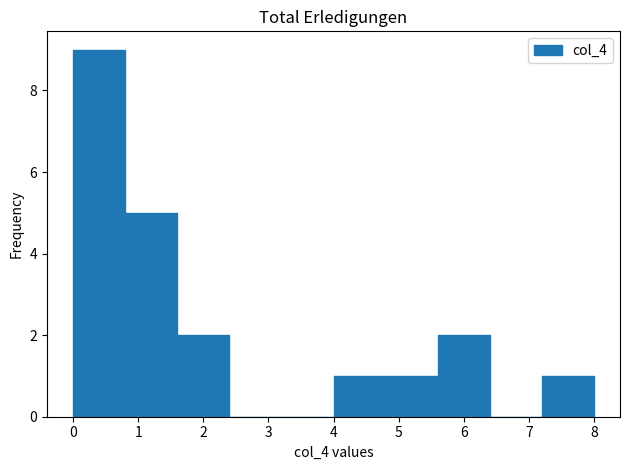

Reading left to right, transcribe this chart: for each bar, give the range it covers on the x-axis and its height. The values are not printed on the chart, so give them approximately, as read against the axis.

0.0 to 0.8: 9
0.8 to 1.6: 5
1.6 to 2.4: 2
2.4 to 3.2: 0
3.2 to 4.0: 0
4.0 to 4.8: 1
4.8 to 5.6: 1
5.6 to 6.4: 2
6.4 to 7.2: 0
7.2 to 8.0: 1